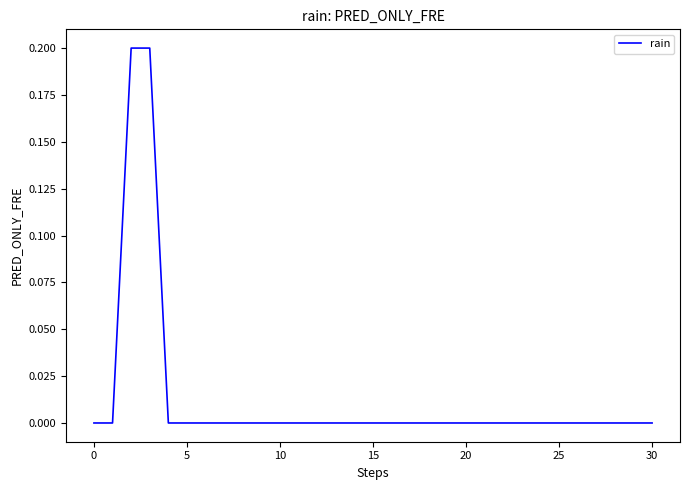

Does the chart display data point markers on the line(s)?

No